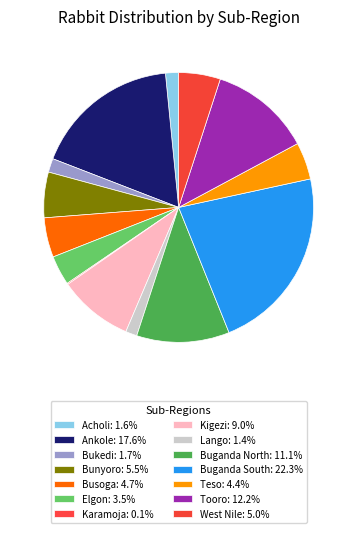

To the nearest percent, what percentage of the pie is Buganda North?

11%